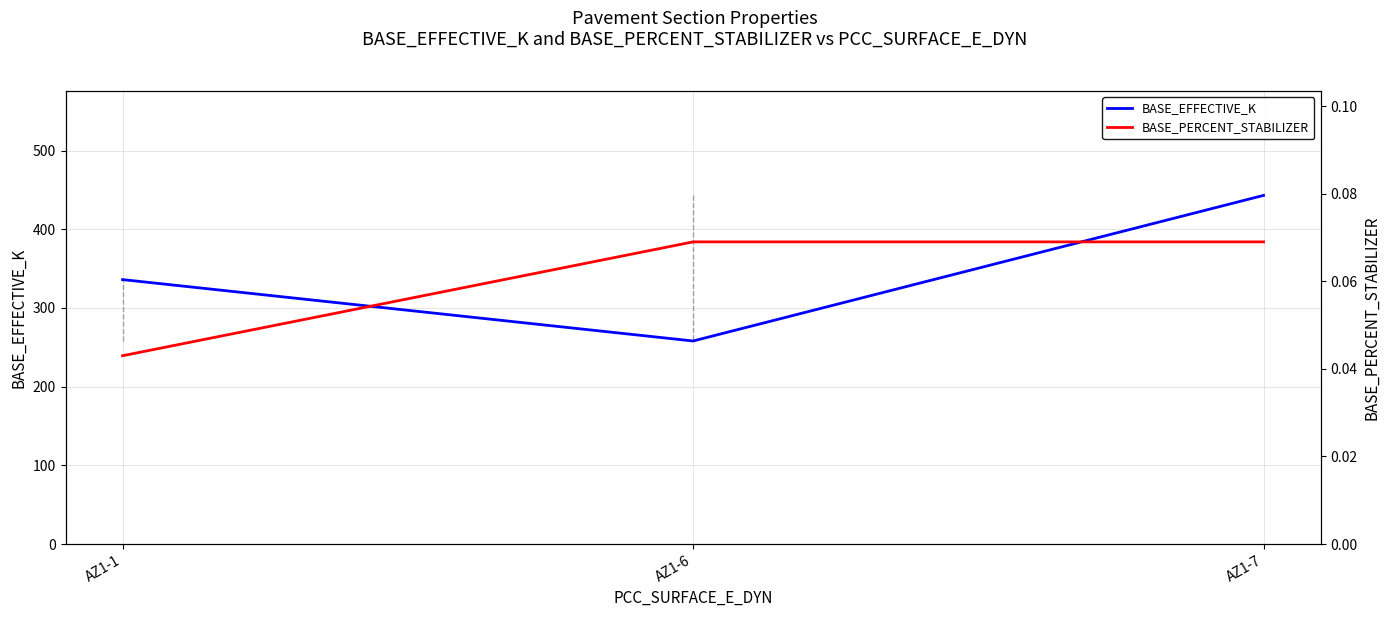

At which category is the sum across all series the highest?

AZ1-7